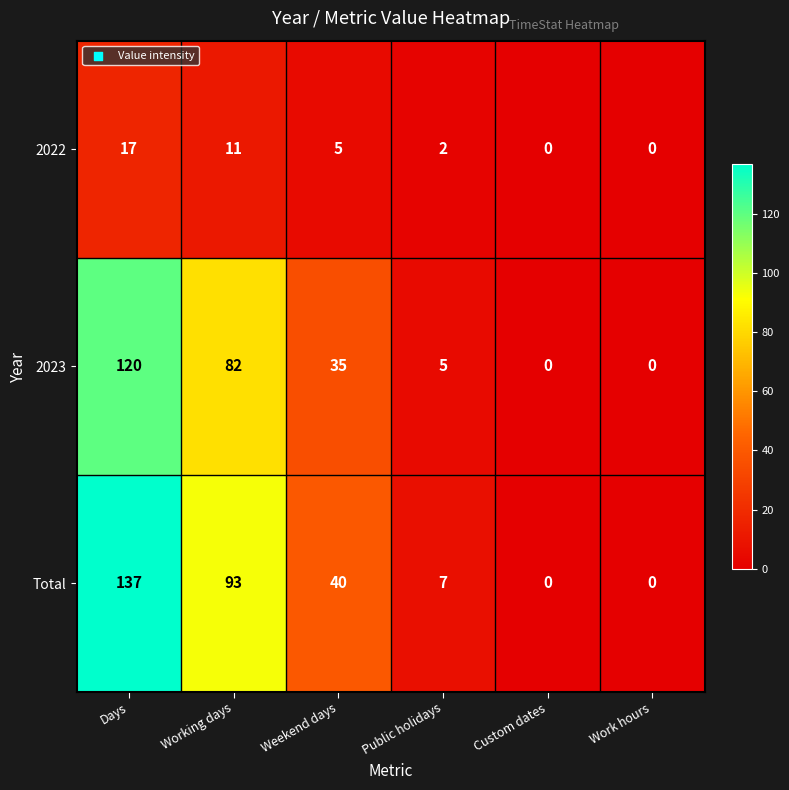

How many values in the 2023 series are below 35?

3